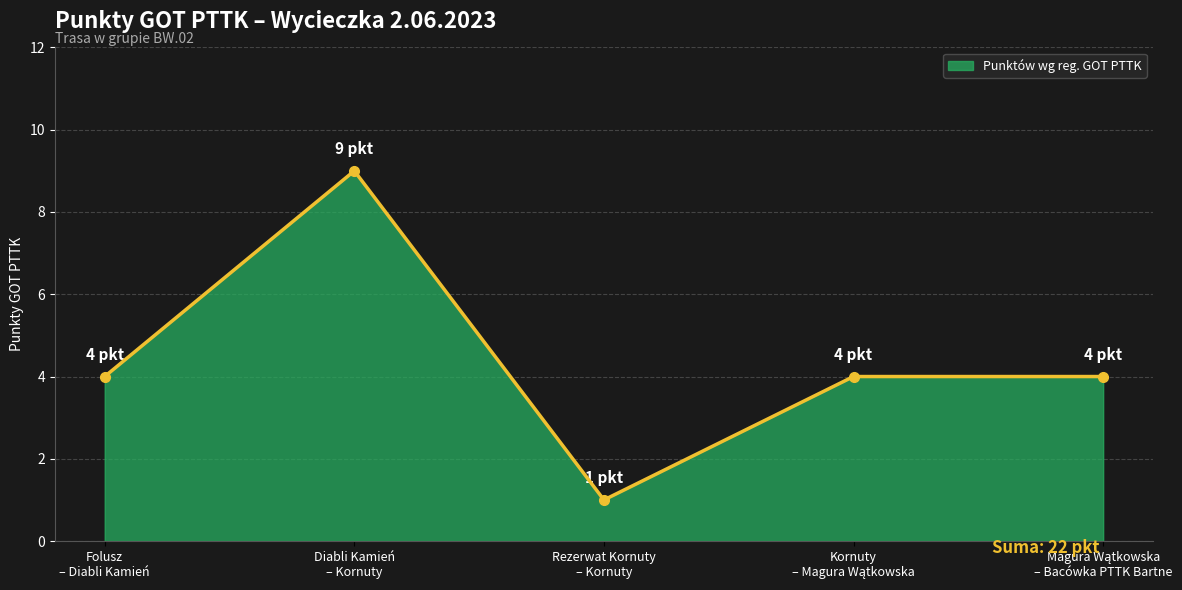

What is the greatest value displayed?

9